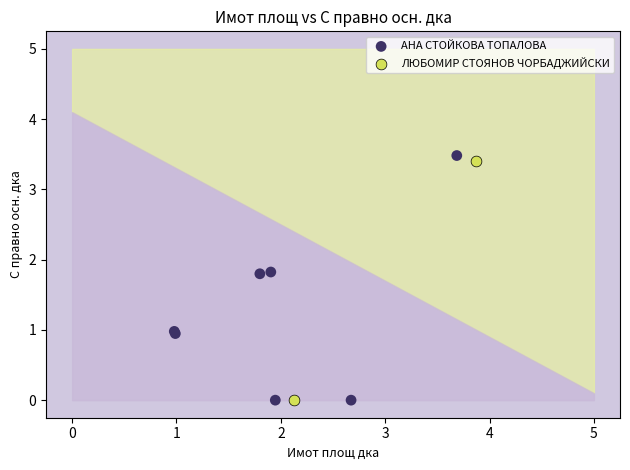

What are all the series names shown in the legend?

АНА СТОЙКОВА ТОПАЛОВА, ЛЮБОМИР СТОЯНОВ ЧОРБАДЖИЙСКИ